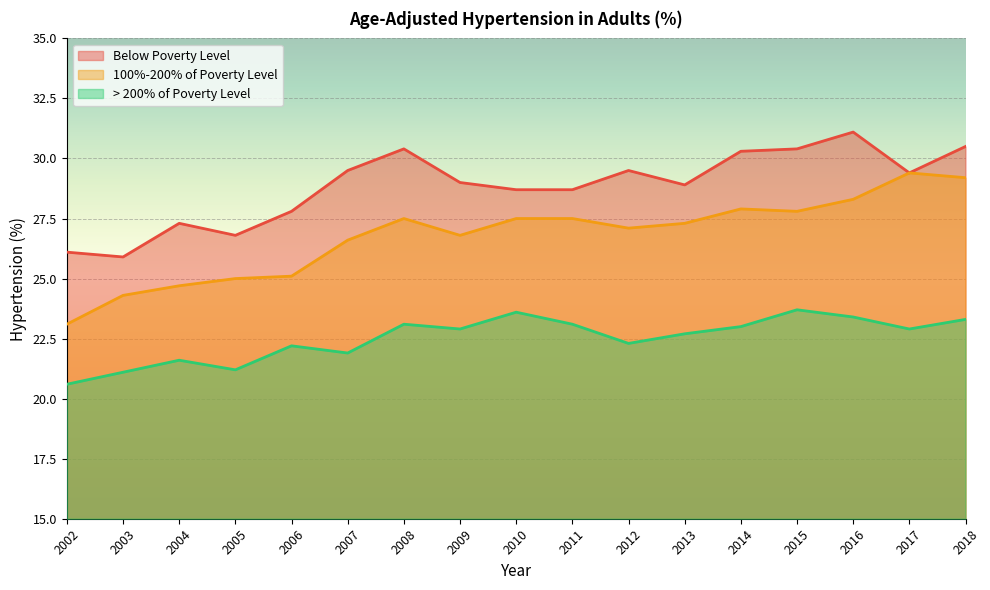

Rank the series by their average value, from lowest to highest.

> 200% of Poverty Level, 100%-200% of Poverty Level, Below Poverty Level